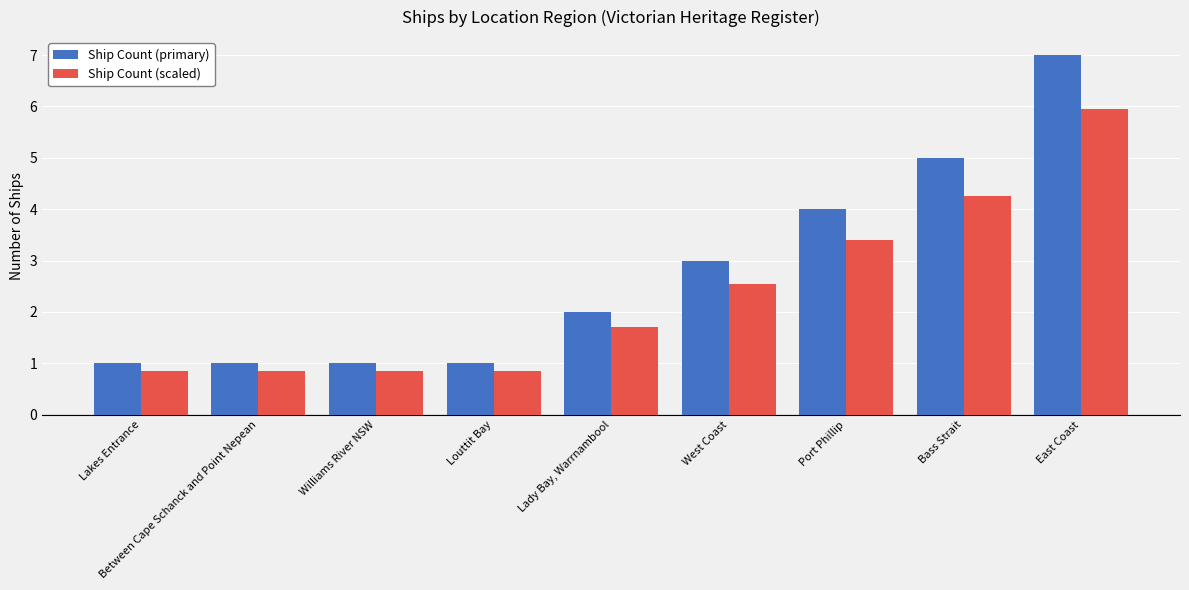

The Ship Count (primary) series shows 5.0 at Bass Strait. True or false?

True